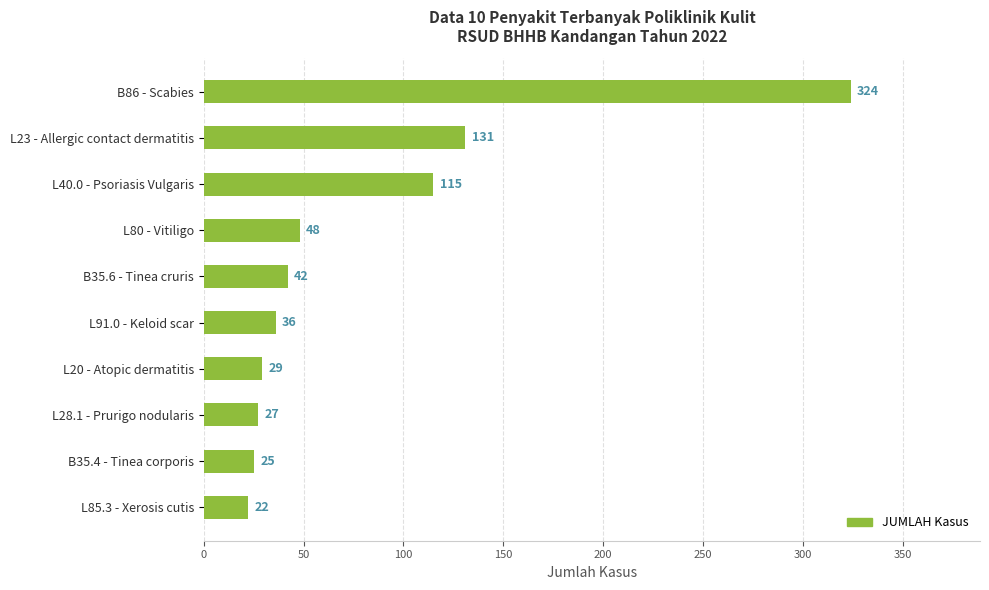

What is the average value?

80